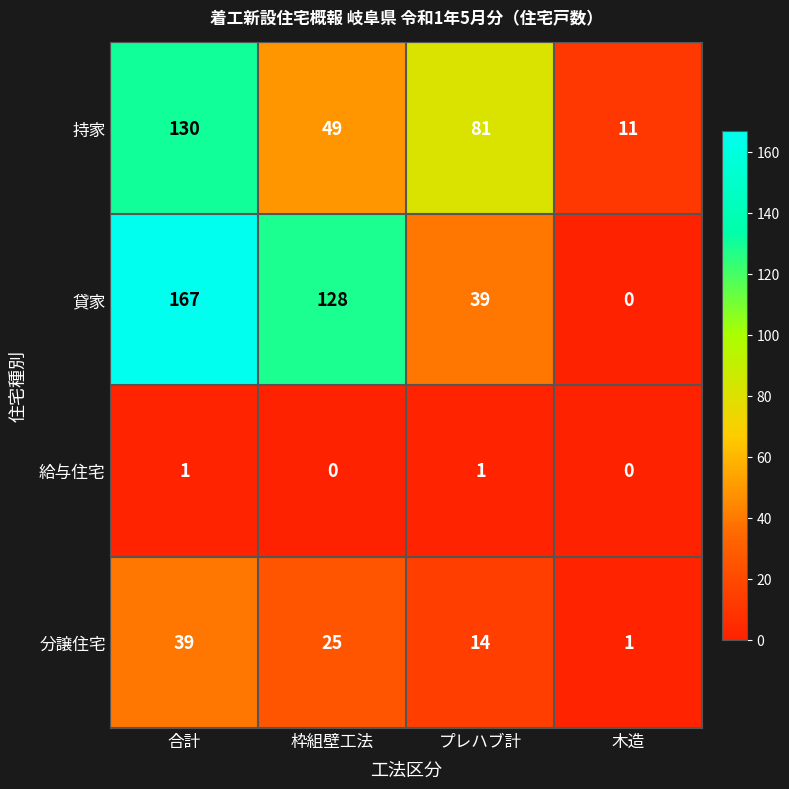

Reading left to right, transcribe all the data shown in this chart.

持家: 合計=130	枠組壁工法=49	プレハブ計=81	木造=11
貸家: 合計=167	枠組壁工法=128	プレハブ計=39	木造=0
給与住宅: 合計=1	枠組壁工法=0	プレハブ計=1	木造=0
分譲住宅: 合計=39	枠組壁工法=25	プレハブ計=14	木造=1